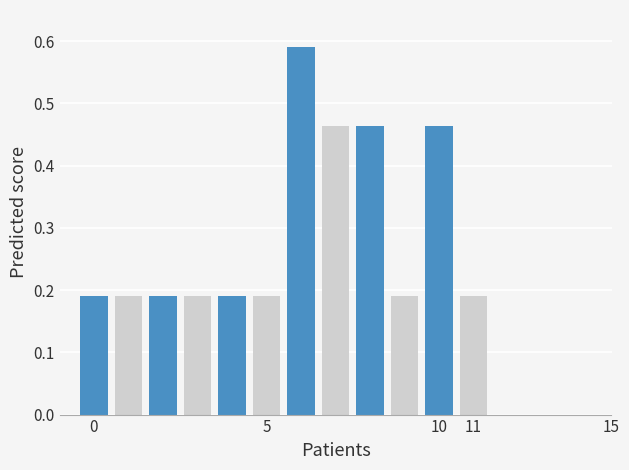

What is the average value?

0.3